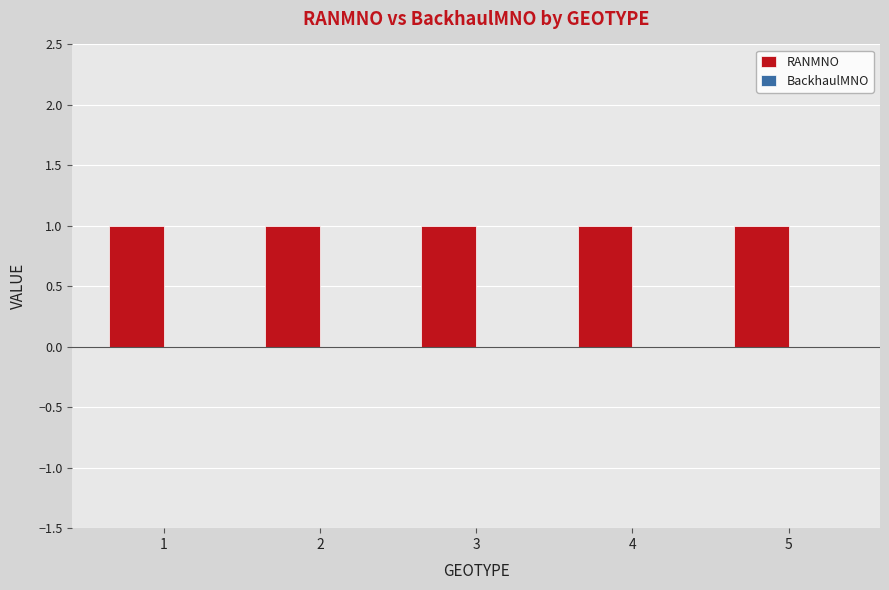

Which series has the largest range (max minus min)?

RANMNO